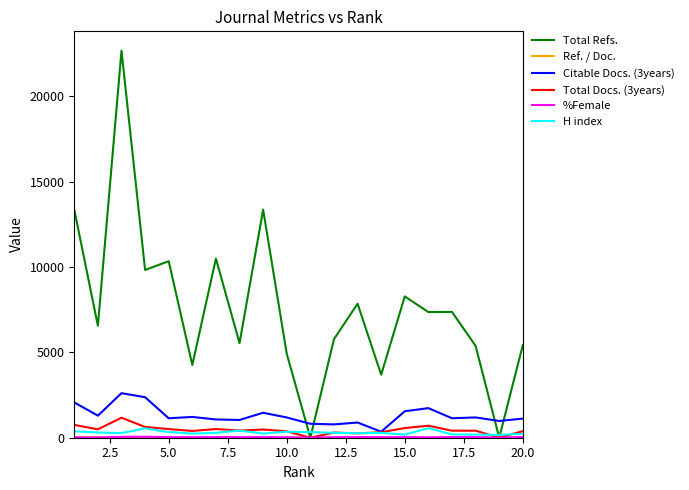

Which series has the largest range (max minus min)?

Total Refs.